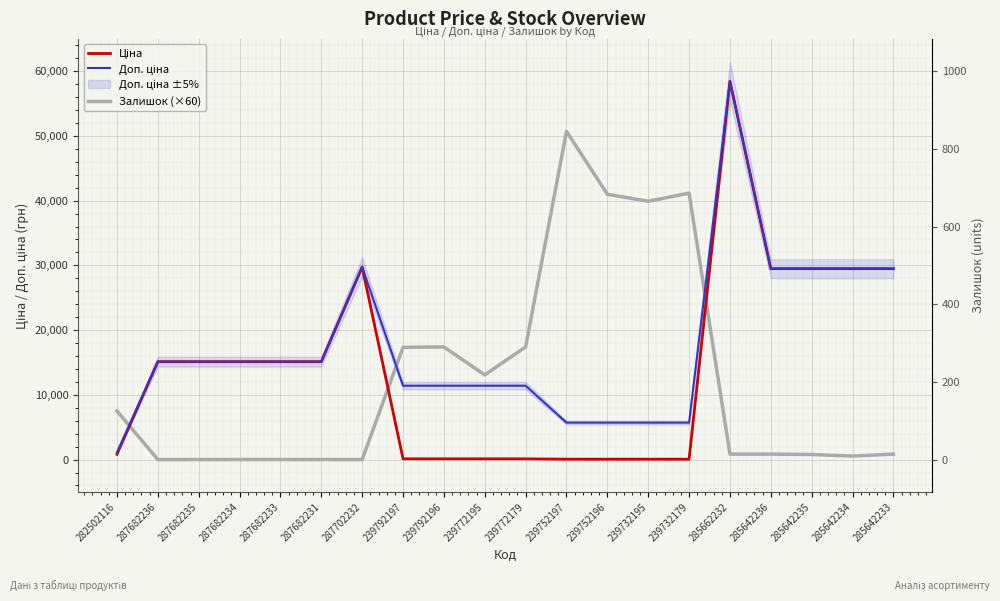

The Ціна series shows 80.6 at 239752196. True or false?

False